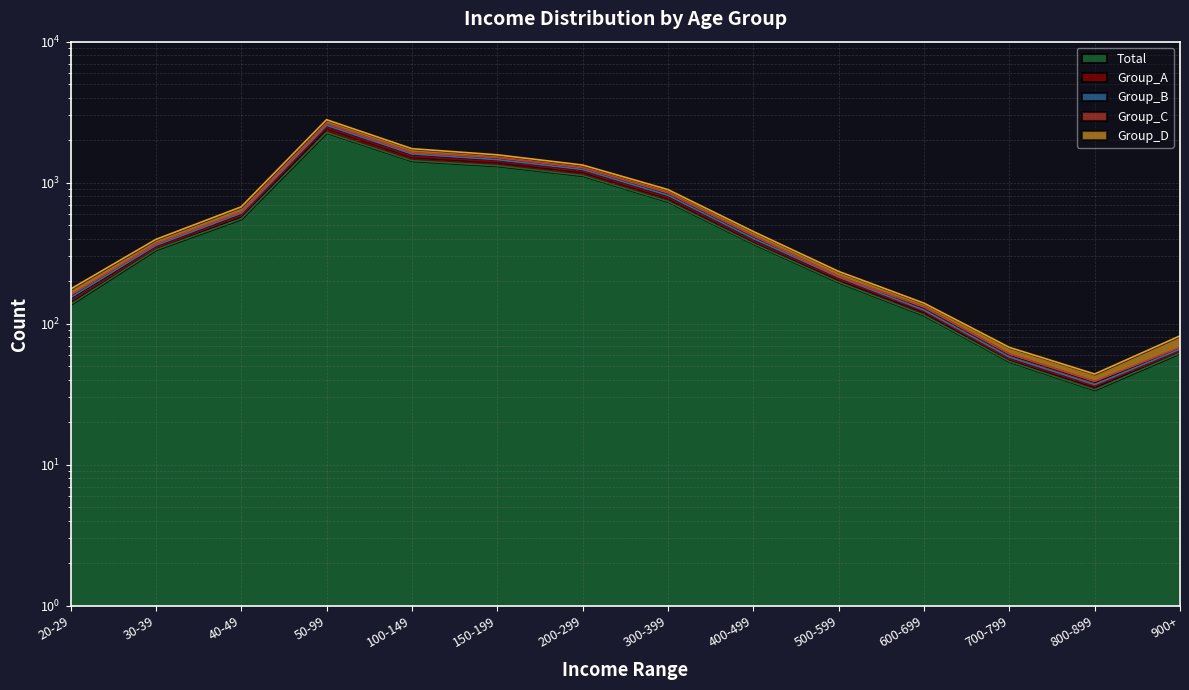

Rank the categories by Group_A value from lowest to highest.

800-899, 700-799, 900+, 600-699, 20-29, 500-599, 30-39, 400-499, 40-49, 300-399, 200-299, 150-199, 100-149, 50-99